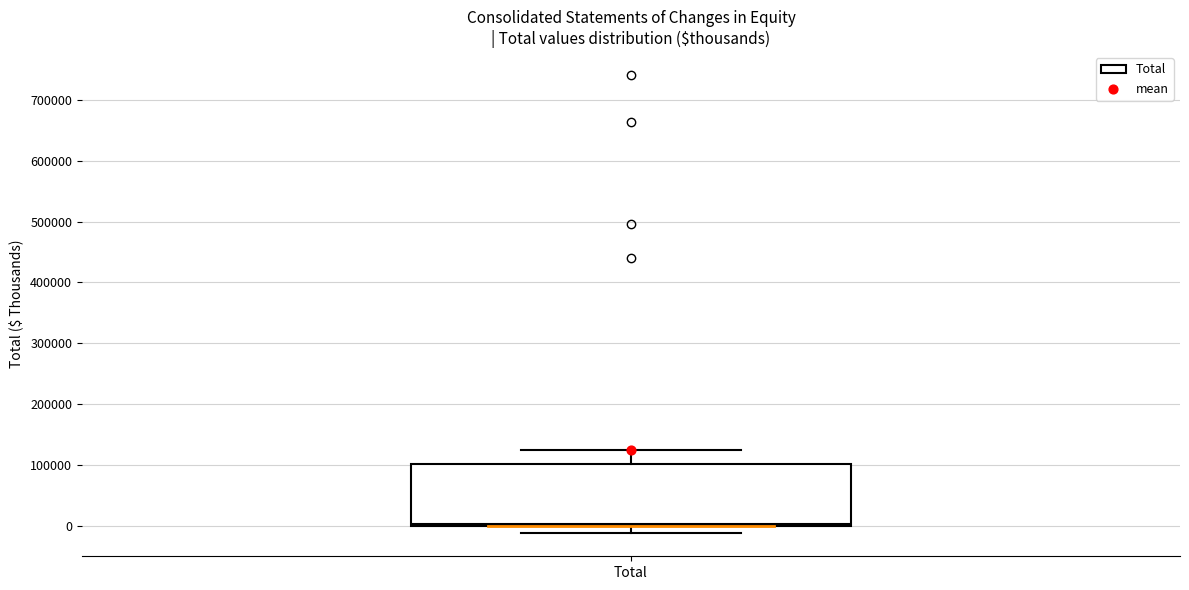

Read this box plot against the y-axis: the position of the median line, the range covered by the box, and the ends of both whiskers. The values are not printed on the chart, so give them approximately, as read against the axis.

median 0 (just above the box's lower edge), box 0 to 100000, whiskers -10000 to 120000